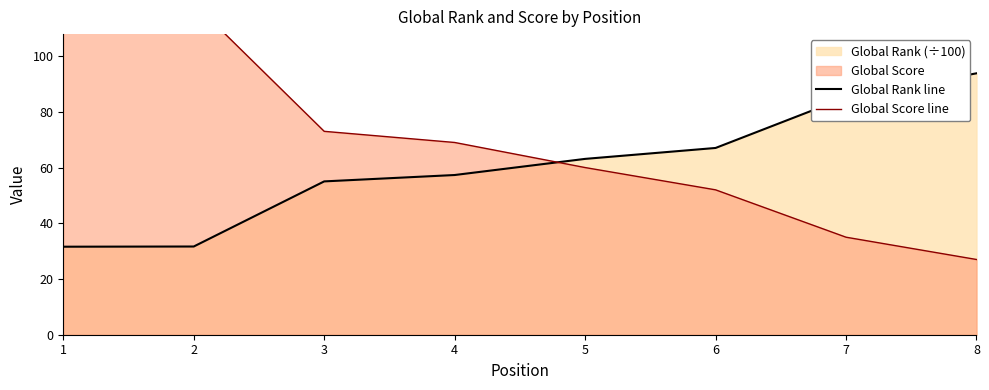

Reading left to right, what are all the values shown in this chart?

Global Rank line: 1=31.6	2=31.7	3=55.0	4=57.3	5=63.1	6=67.0	7=85.2	8=93.8
Global Score line: 1=120.0	2=119.0	3=73.0	4=69.0	5=60.0	6=52.0	7=35.0	8=27.0